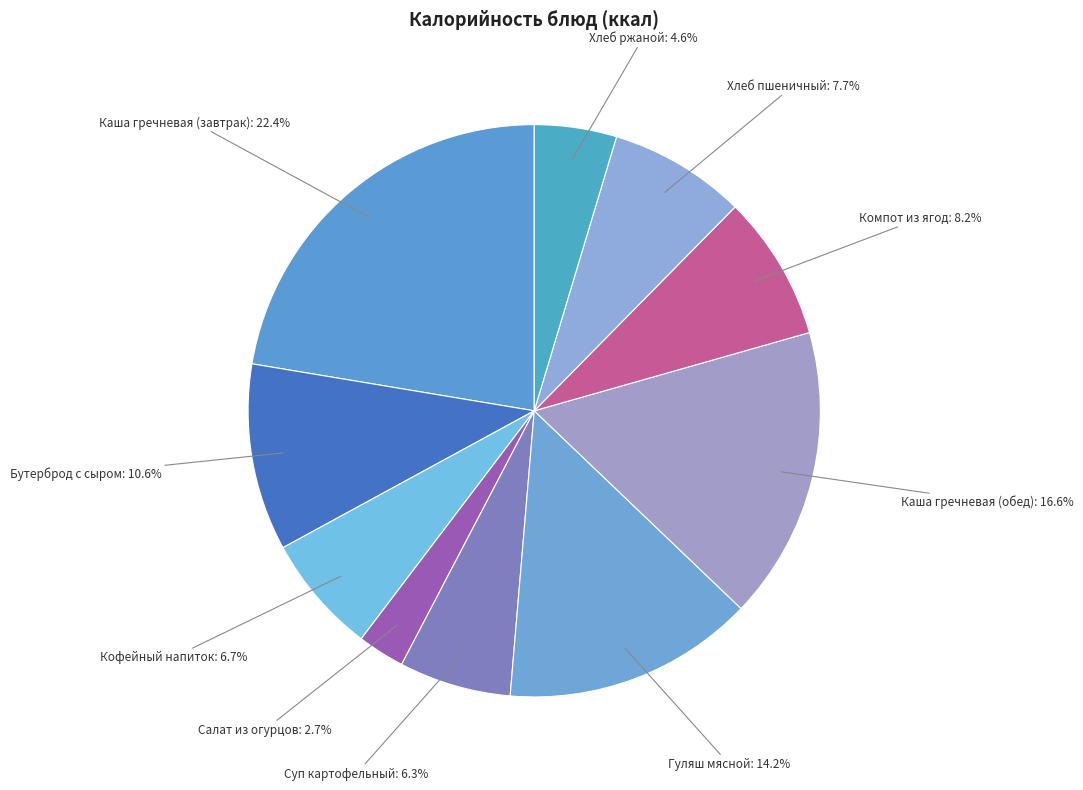

Which has a higher value, Каша гречневая (завтрак): 22.4% or Бутерброд с сыром: 10.6%?

Каша гречневая (завтрак): 22.4%